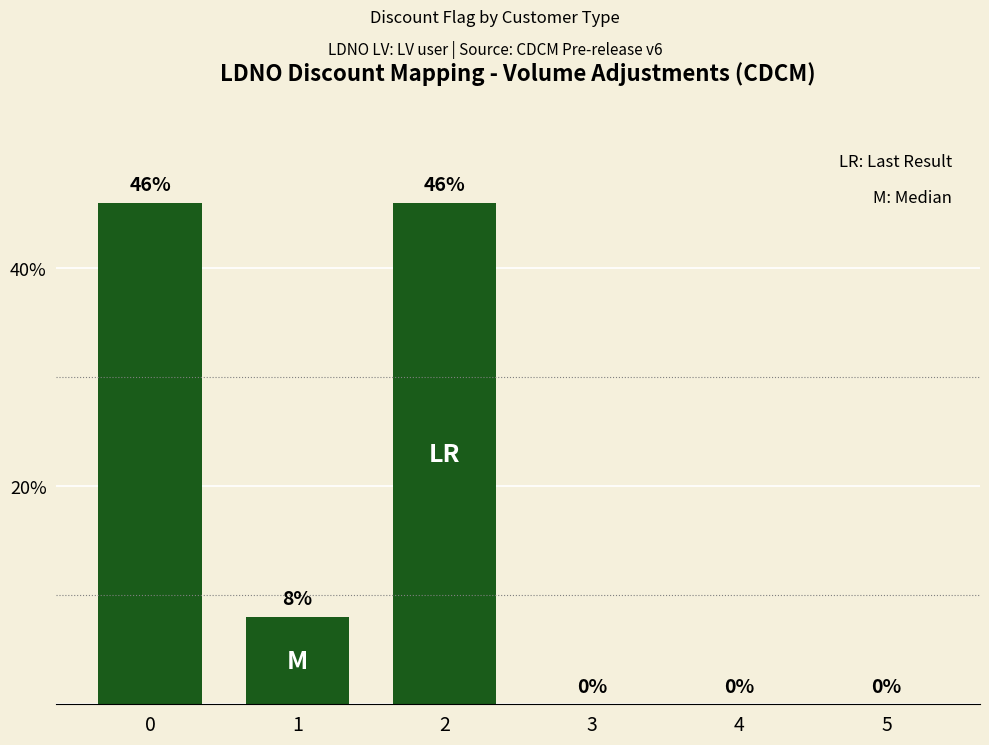

True or false: the data shows 0 at 4.

True